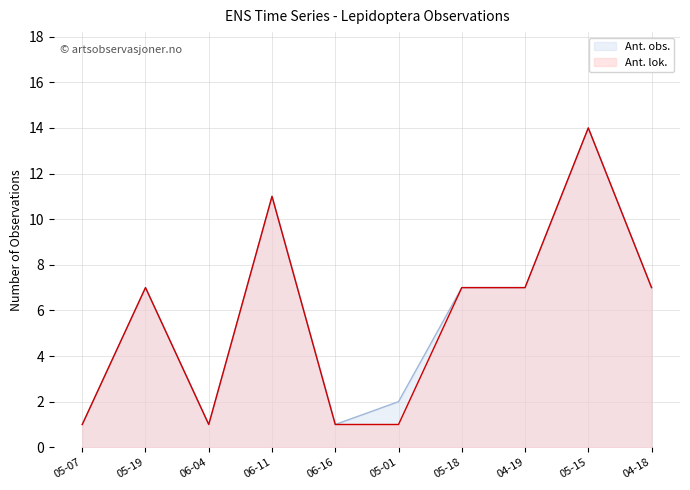

What position from the left is 05-15?

9